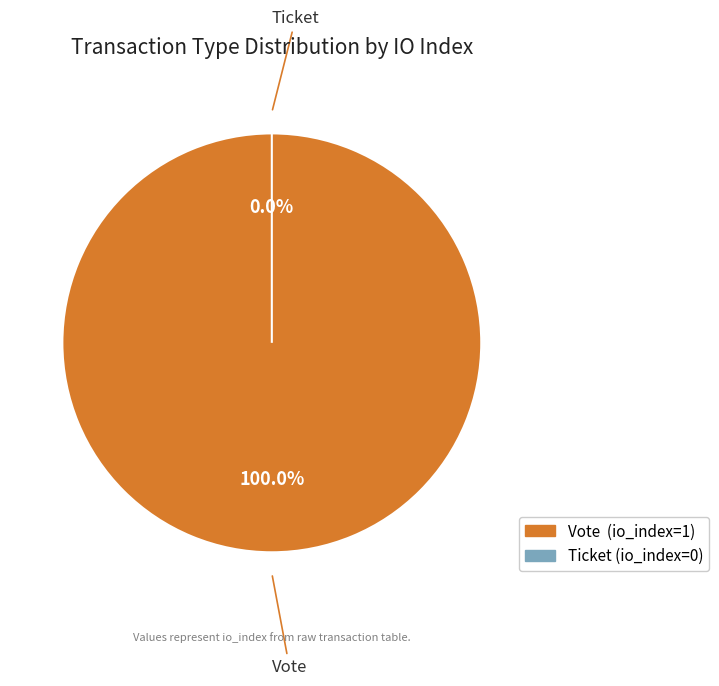

True or false: Vote (io_index=1) accounts for 100% of the total.

True